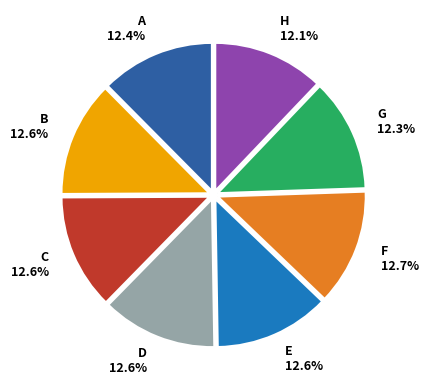

What percentage is the E slice, to the nearest percent?

13%